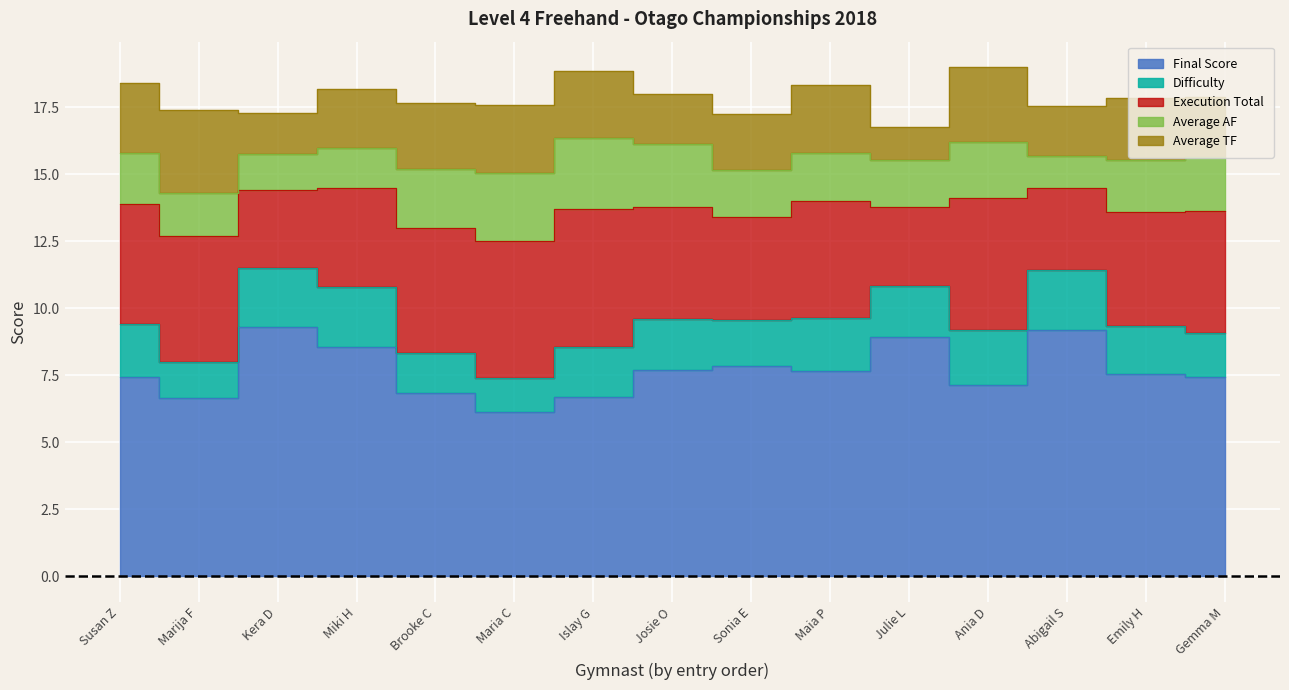

Which has a higher value, 6 or 12?

12